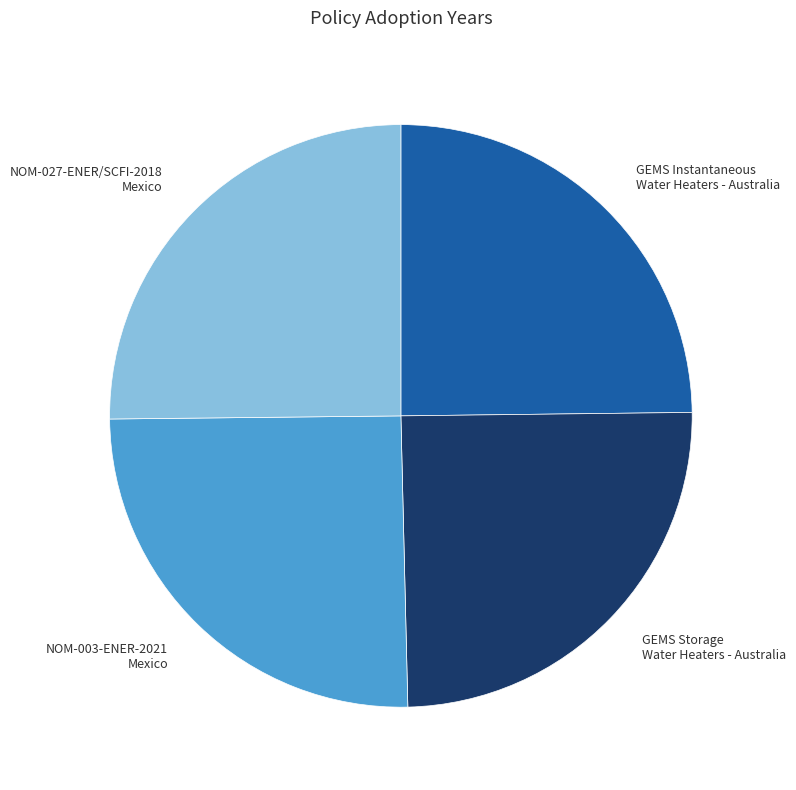

The GEMS Storage Water Heaters - Australia slice represents 34% of the pie. True or false?

False